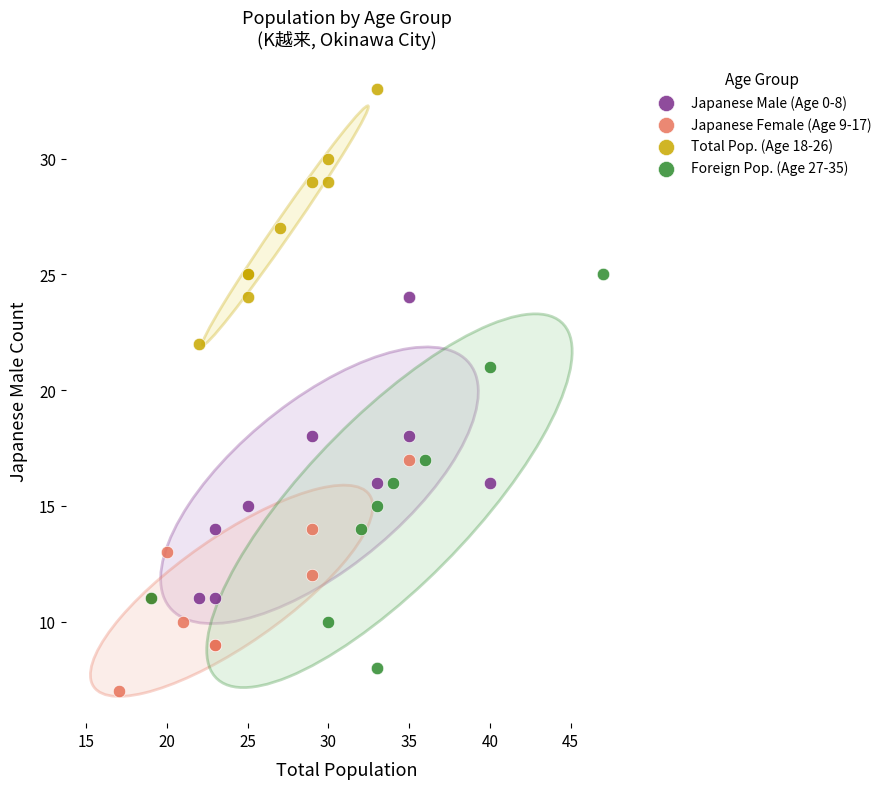

What are all the series names shown in the legend?

Japanese Male (Age 0-8), Japanese Female (Age 9-17), Total Pop. (Age 18-26), Foreign Pop. (Age 27-35)